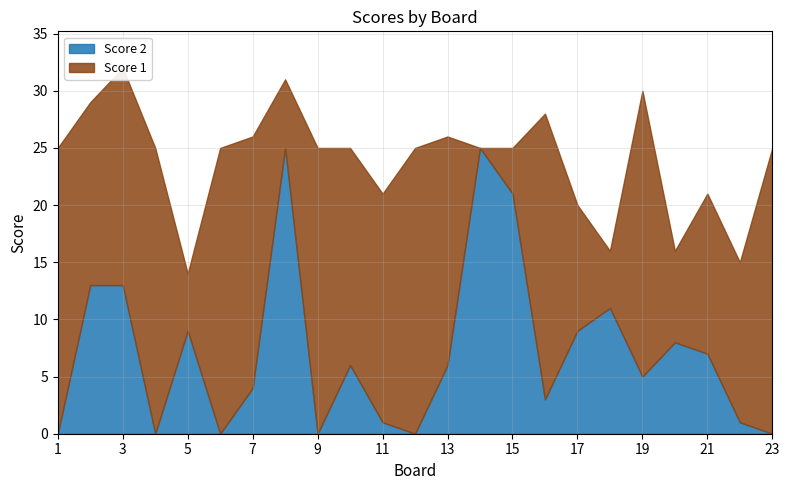

At which label is Score 2 closest to 12?

2